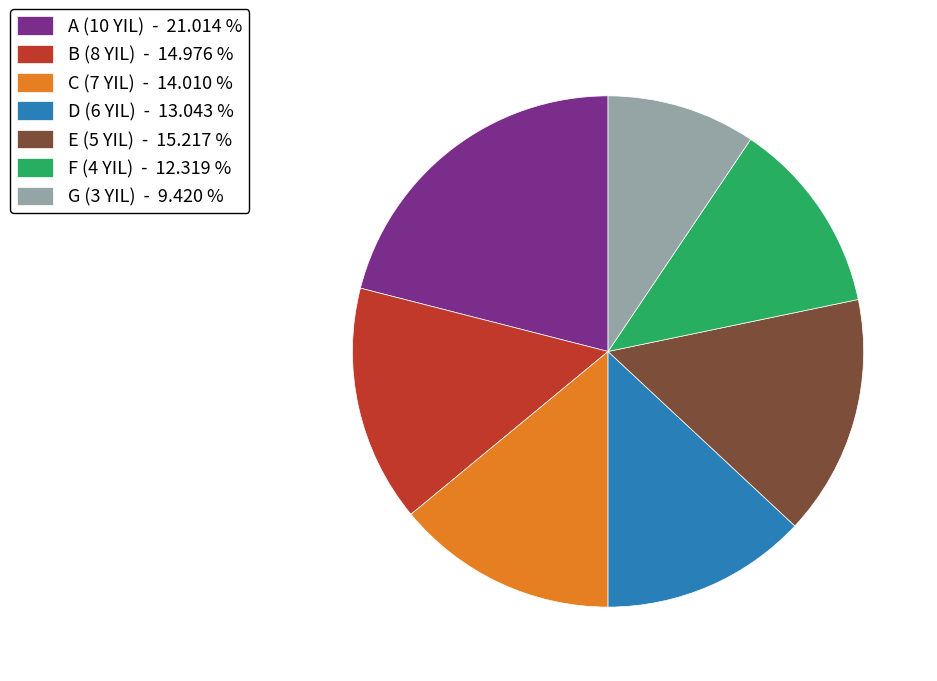

Do C (7 YIL) and D (6 YIL) together represent more than half of the pie?

No